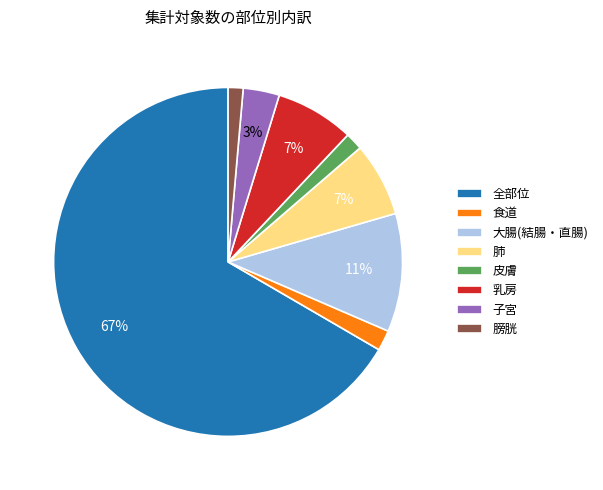

To the nearest percent, what is the average slice percentage?

12%